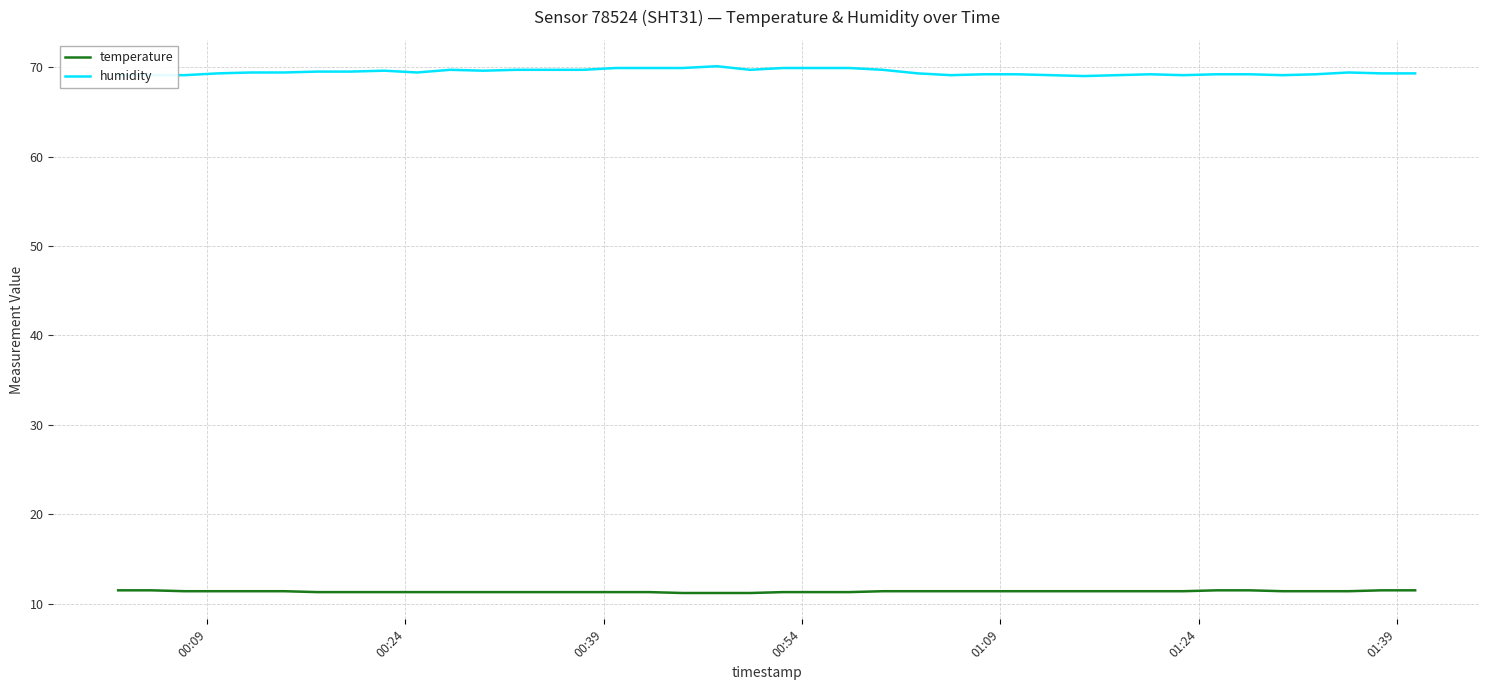

Which series has the largest total across all categories?

humidity